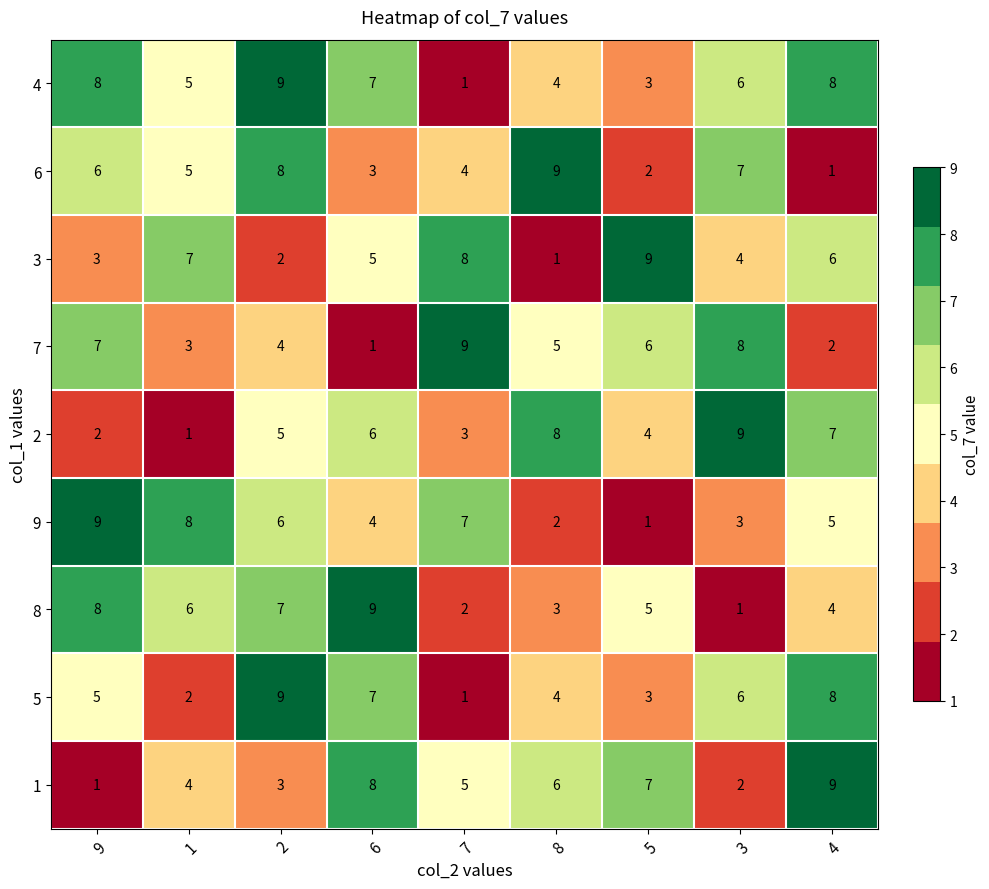

What value does the 8 series have at 5?

5